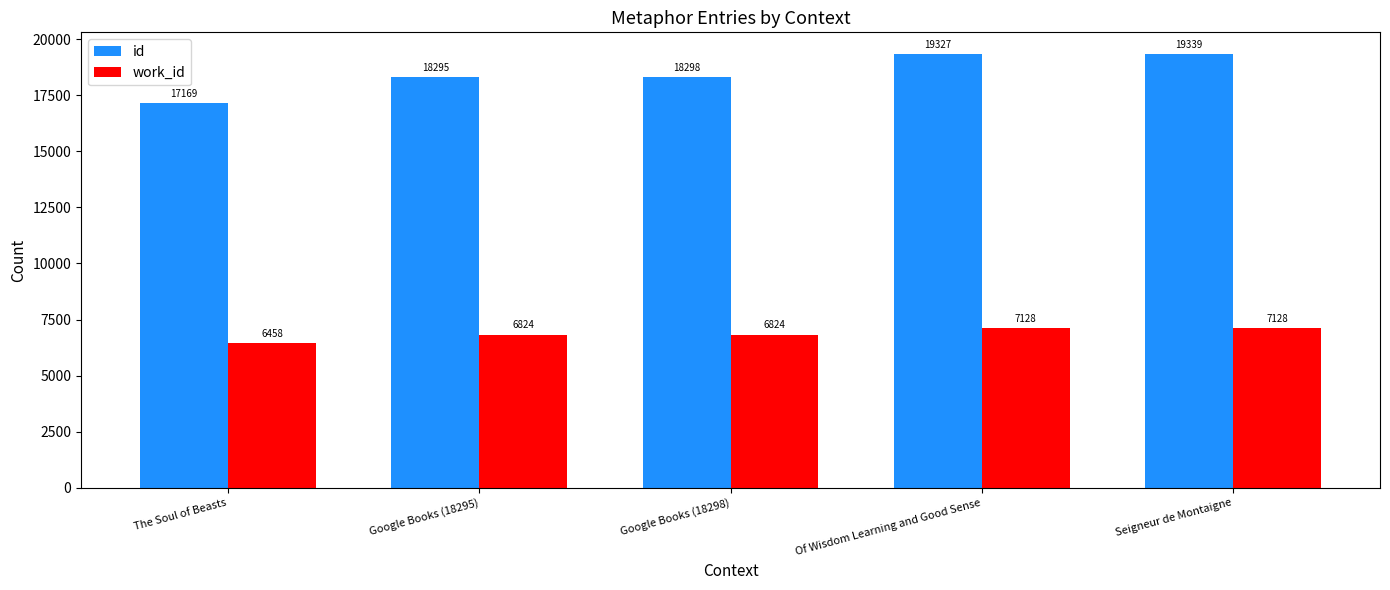

How many categories are shown in the chart?

5